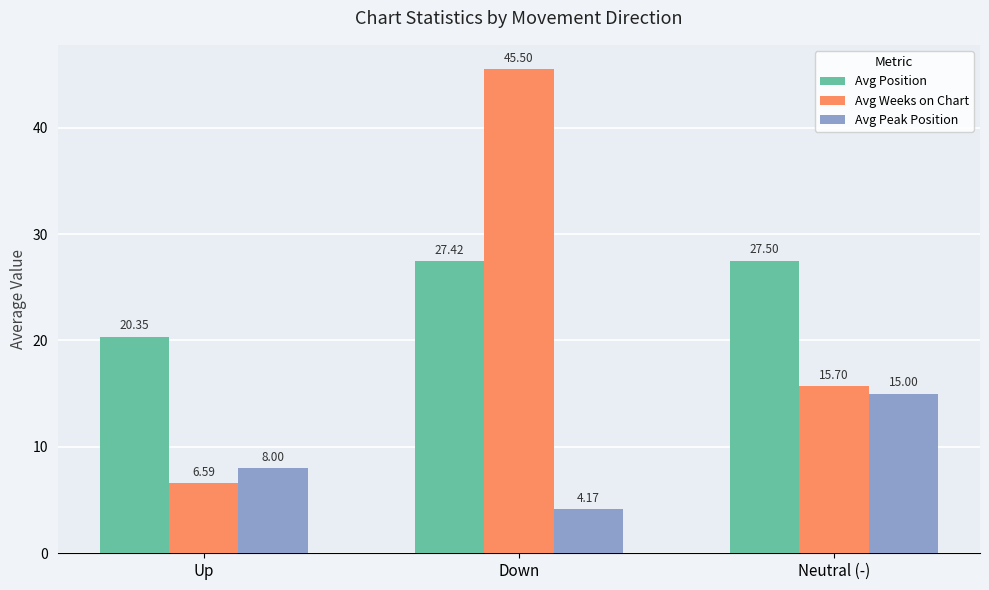

At which label is Avg Weeks on Chart closest to 26?

Neutral (-)